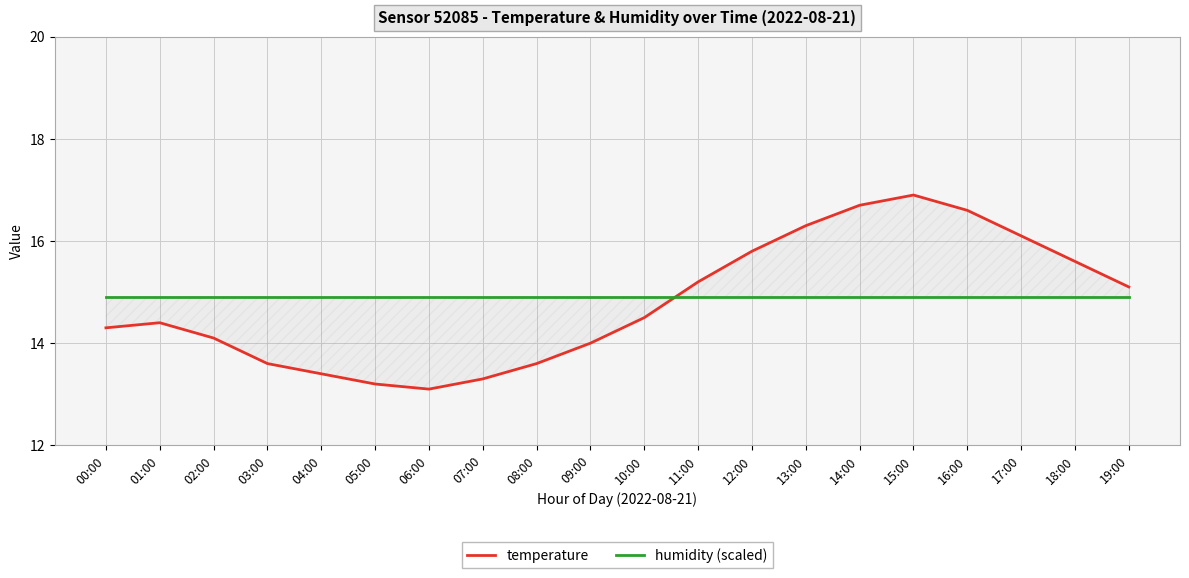

What are all the series names shown in the legend?

temperature, humidity (scaled)